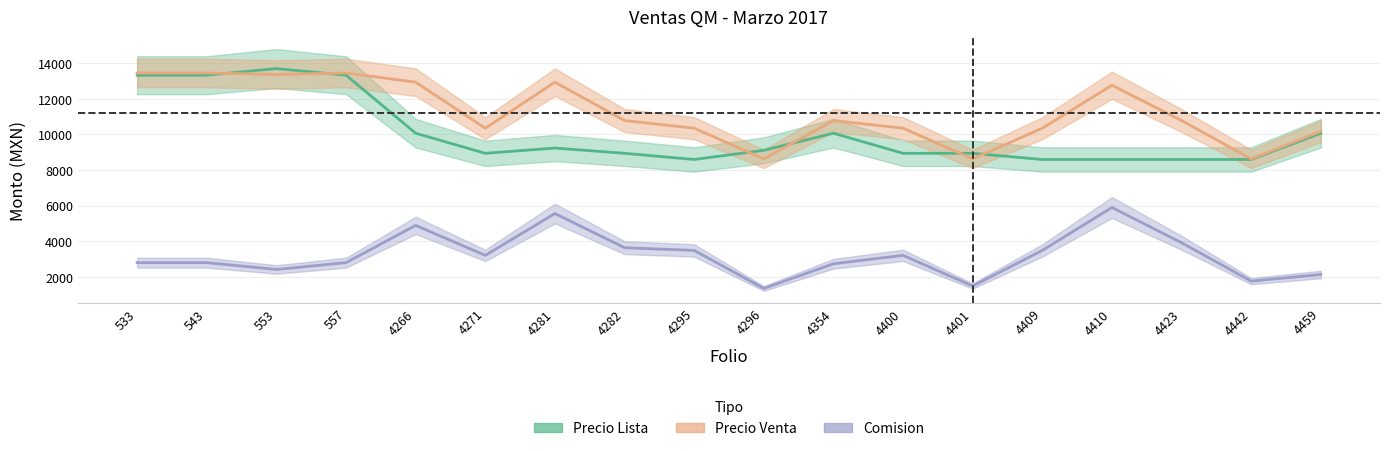

What is the spread (max minus min) of values at 4409?

6869.3